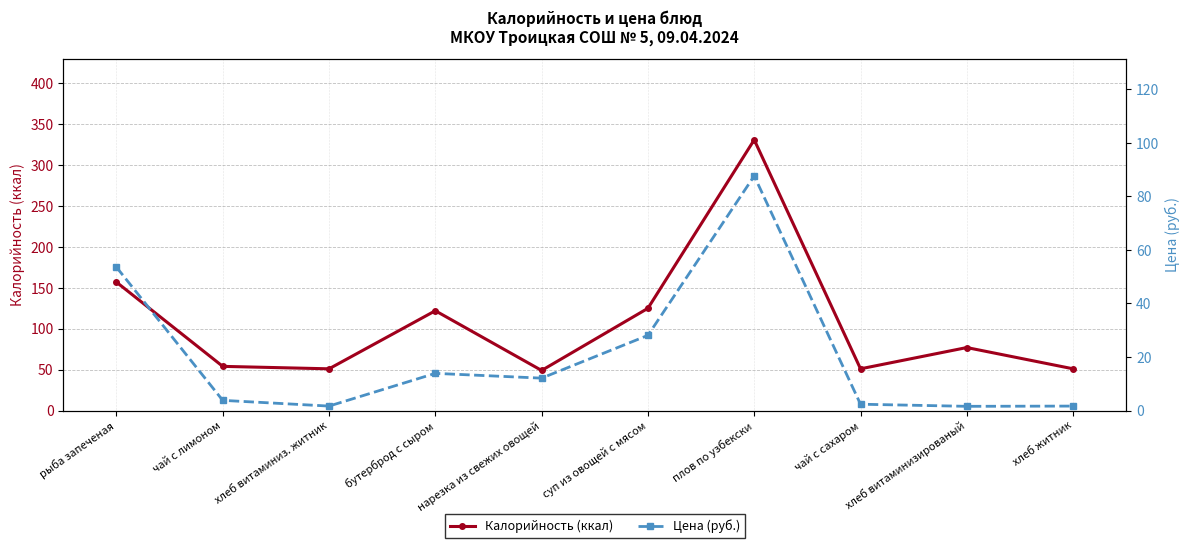

True or false: Цена (руб.) and Калорийность (ккал) intersect in this chart.

False